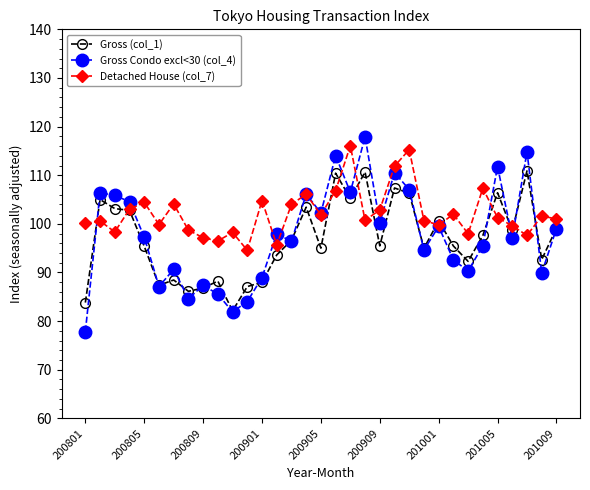

Rank the series by their maximum value, from lowest to highest.

Gross (col_1), Detached House (col_7), Gross Condo excl<30 (col_4)